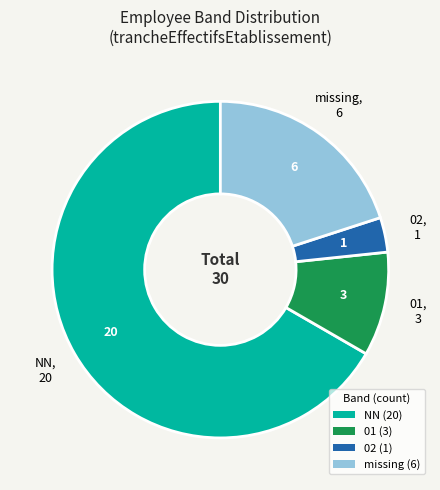

What is the ratio of the value at NN (20) to the value at 01 (3)?

6.7